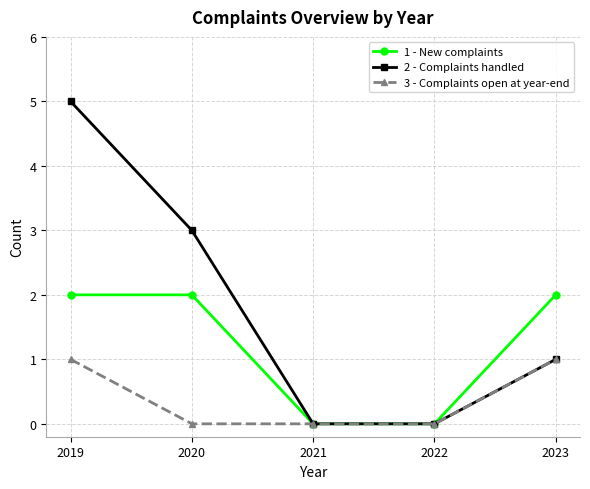

Where does the 2 - Complaints handled series first go above 1?

2019